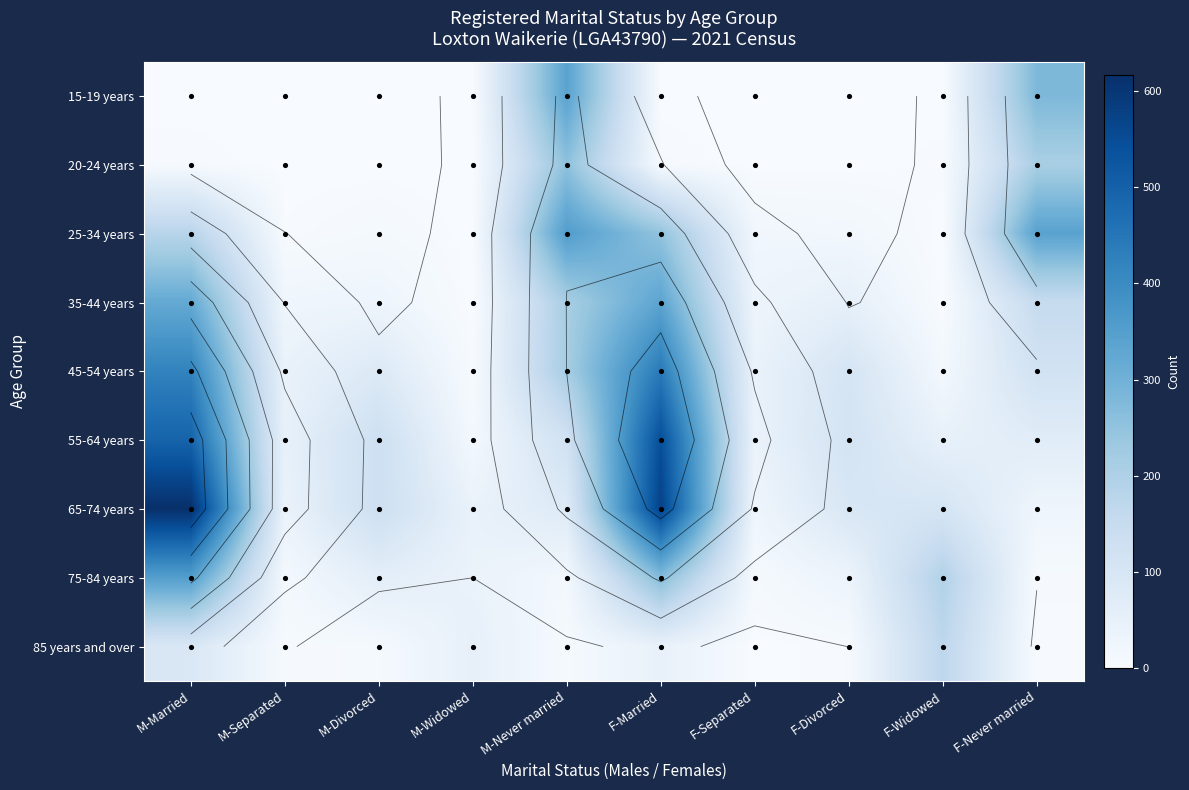

Which label corresponds to the smallest value in the chart?

M-Married